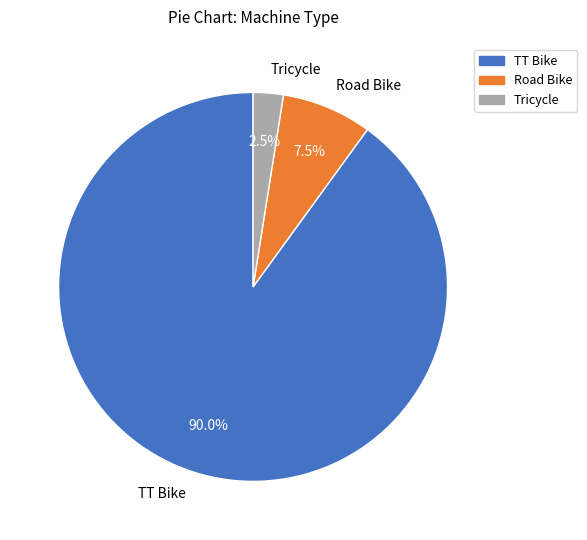

Which has a higher value, Tricycle or TT Bike?

TT Bike